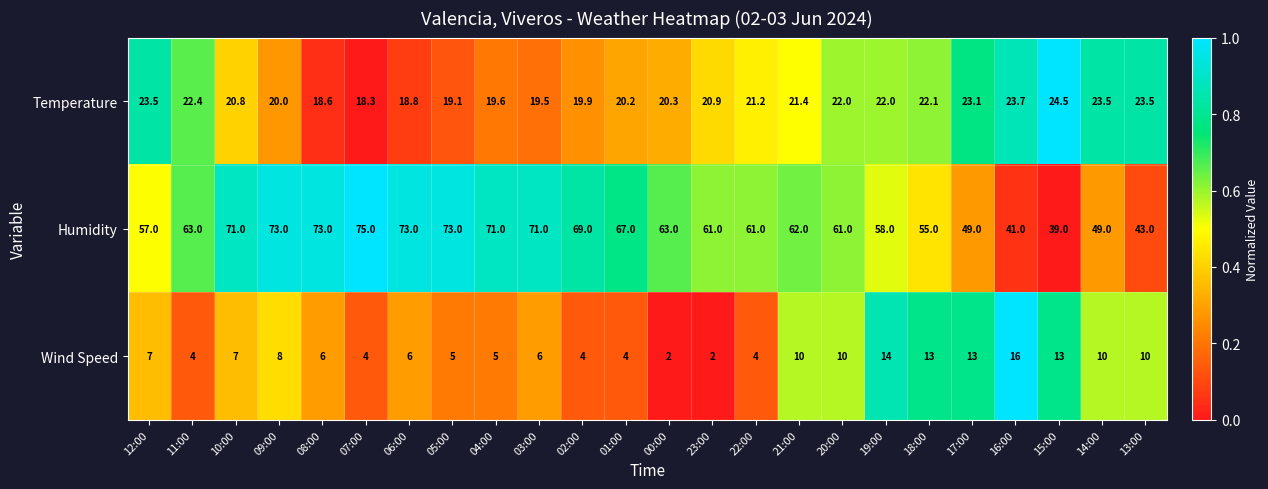

At which label does Humidity reach its minimum?

15:00